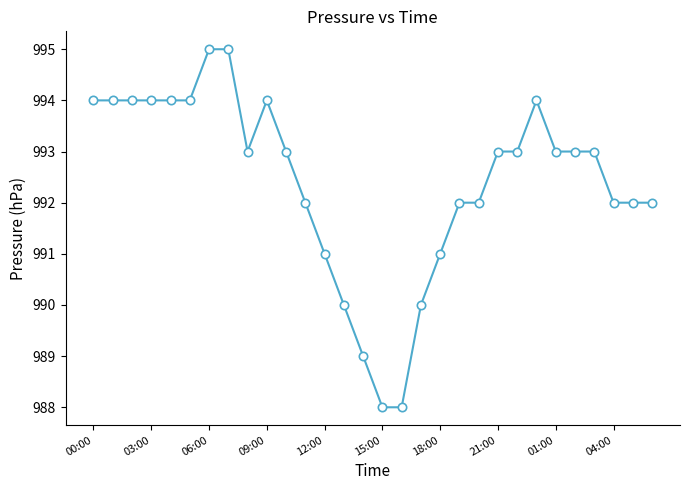

What is the average value?

992